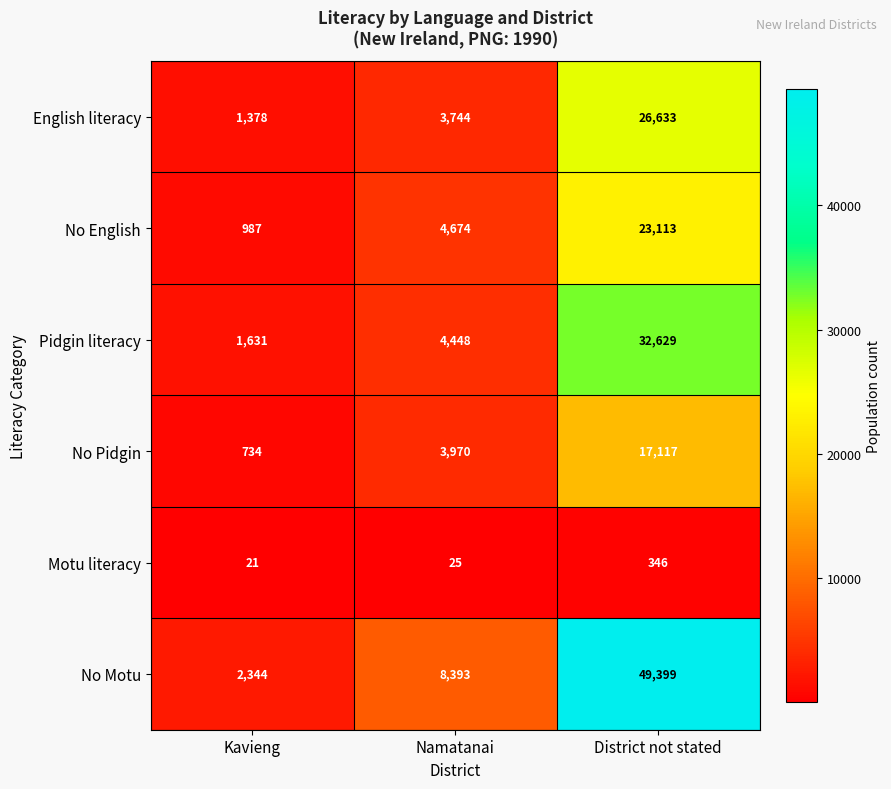

Which category has the lowest value in the No Pidgin series?

Kavieng